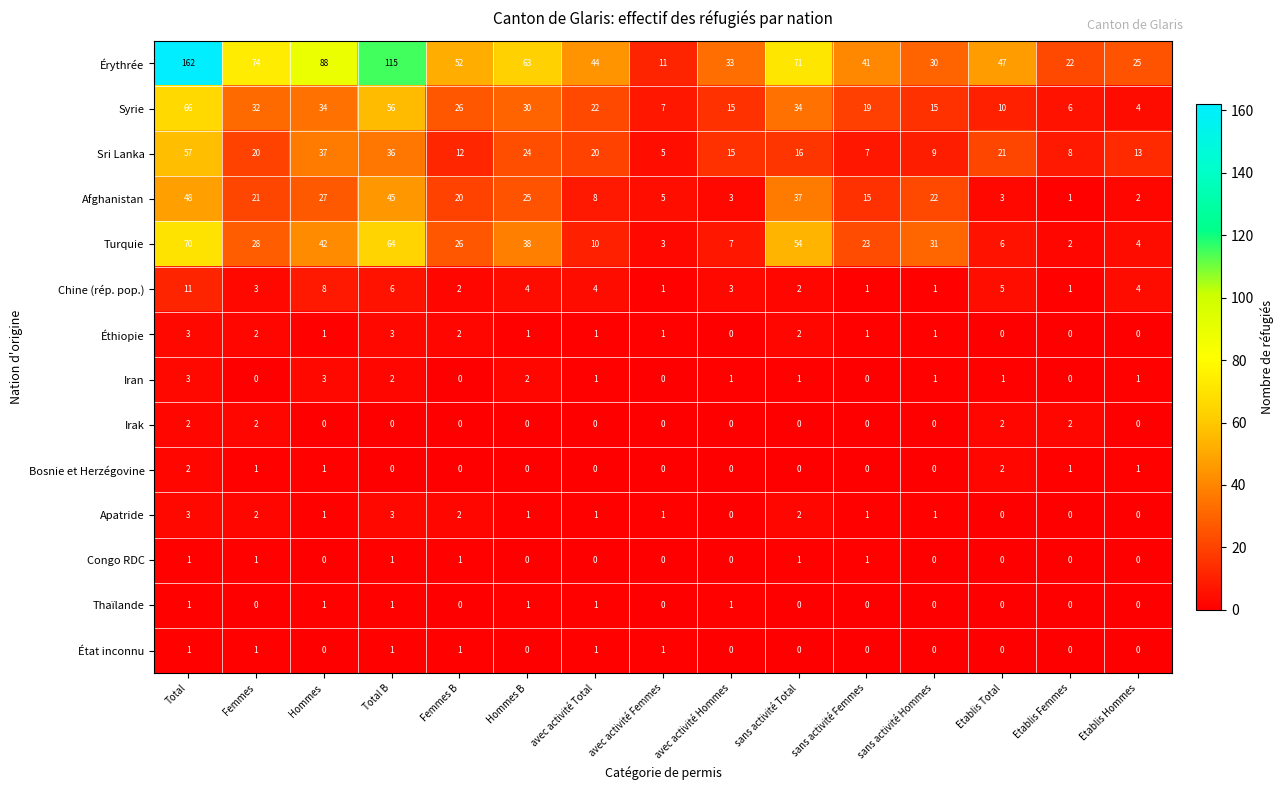

What is the approximate value of Érythrée at avec activité Total?

44